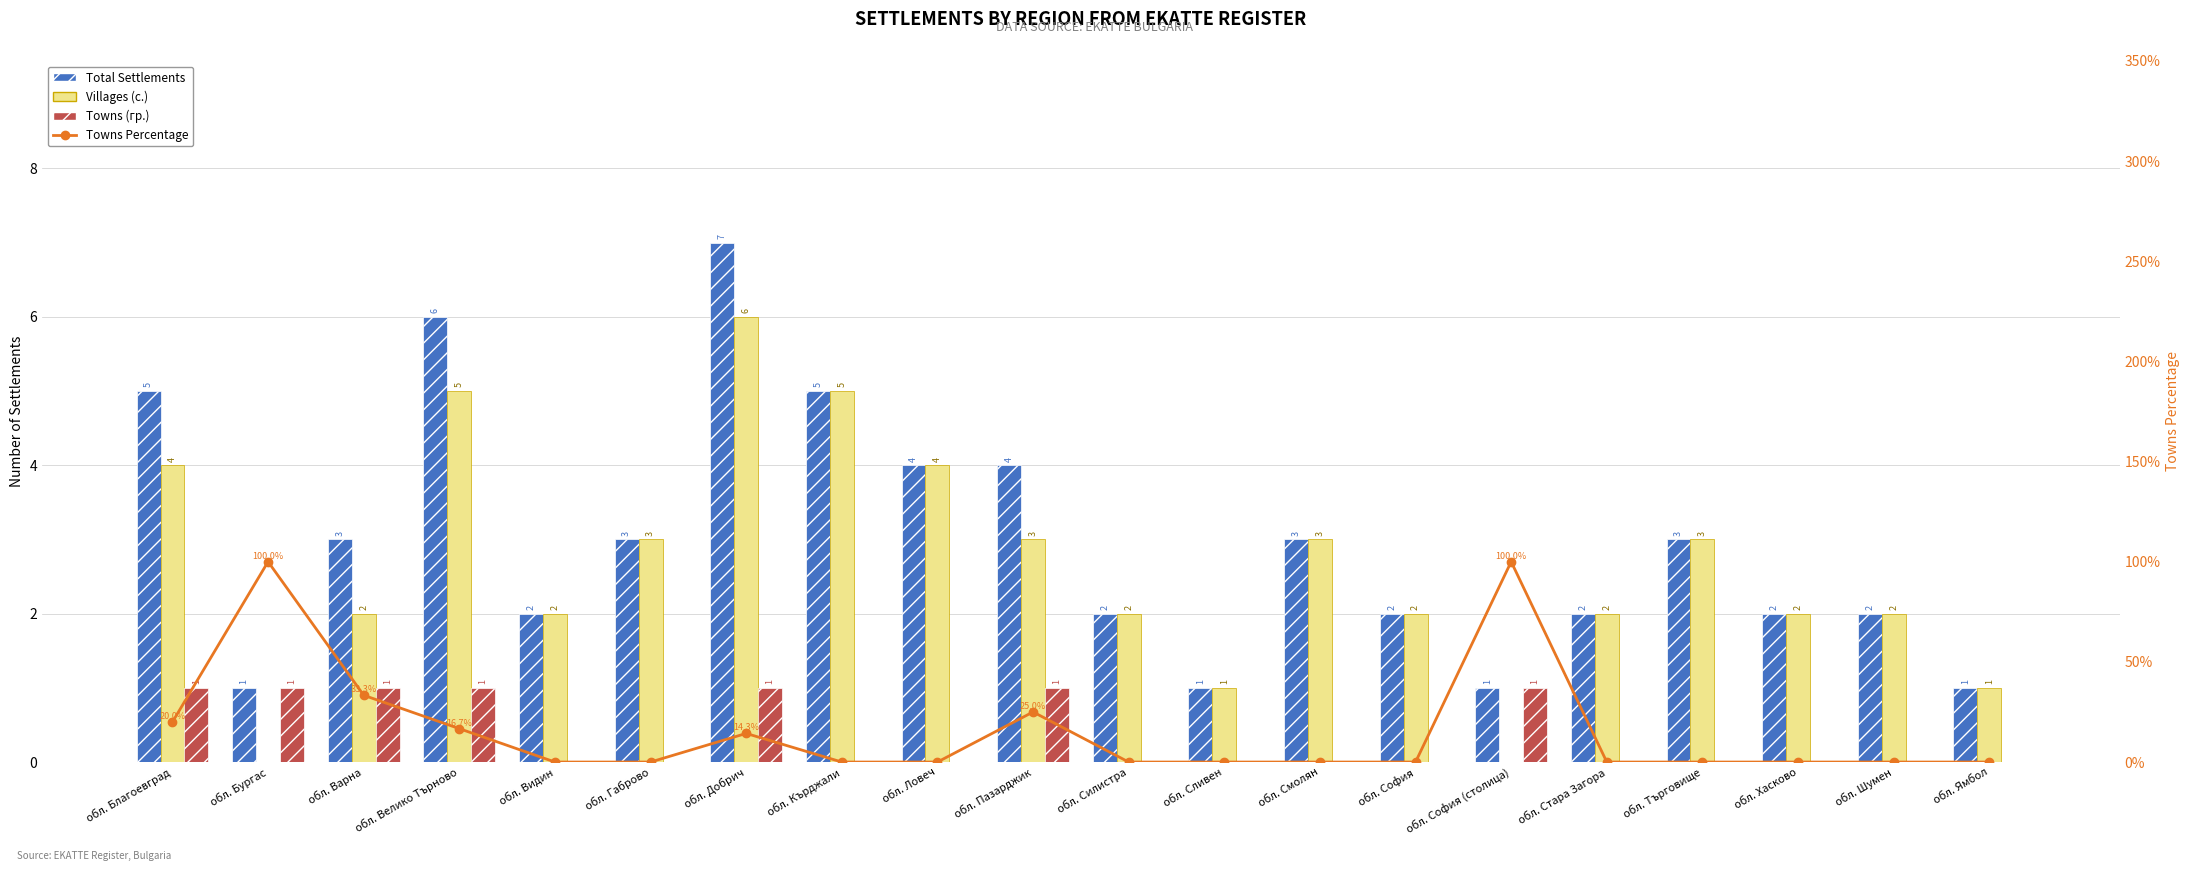

Reading right to left, transcribe all the data shown in this chart.

Total Settlements: обл. Ямбол=1.0	обл. Шумен=2.0	обл. Хасково=2.0	обл. Търговище=3.0	обл. Стара Загора=2.0	обл. София (столица)=1.0	обл. София=2.0	обл. Смолян=3.0	обл. Сливен=1.0	обл. Силистра=2.0	обл. Пазарджик=4.0	обл. Ловеч=4.0	обл. Кърджали=5.0	обл. Добрич=7.0	обл. Габрово=3.0	обл. Видин=2.0	обл. Велико Търново=6.0	обл. Варна=3.0	обл. Бургас=1.0	обл. Благоевград=5.0
Villages (с.): обл. Ямбол=1.0	обл. Шумен=2.0	обл. Хасково=2.0	обл. Търговище=3.0	обл. Стара Загора=2.0	обл. София (столица)=0.0	обл. София=2.0	обл. Смолян=3.0	обл. Сливен=1.0	обл. Силистра=2.0	обл. Пазарджик=3.0	обл. Ловеч=4.0	обл. Кърджали=5.0	обл. Добрич=6.0	обл. Габрово=3.0	обл. Видин=2.0	обл. Велико Търново=5.0	обл. Варна=2.0	обл. Бургас=0.0	обл. Благоевград=4.0
Towns (гр.): обл. Ямбол=0.0	обл. Шумен=0.0	обл. Хасково=0.0	обл. Търговище=0.0	обл. Стара Загора=0.0	обл. София (столица)=1.0	обл. София=0.0	обл. Смолян=0.0	обл. Сливен=0.0	обл. Силистра=0.0	обл. Пазарджик=1.0	обл. Ловеч=0.0	обл. Кърджали=0.0	обл. Добрич=1.0	обл. Габрово=0.0	обл. Видин=0.0	обл. Велико Търново=1.0	обл. Варна=1.0	обл. Бургас=1.0	обл. Благоевград=1.0
Towns Percentage: обл. Ямбол=0.0	обл. Шумен=0.0	обл. Хасково=0.0	обл. Търговище=0.0	обл. Стара Загора=0.0	обл. София (столица)=100.0	обл. София=0.0	обл. Смолян=0.0	обл. Сливен=0.0	обл. Силистра=0.0	обл. Пазарджик=25.0	обл. Ловеч=0.0	обл. Кърджали=0.0	обл. Добрич=14.3	обл. Габрово=0.0	обл. Видин=0.0	обл. Велико Търново=16.7	обл. Варна=33.3	обл. Бургас=100.0	обл. Благоевград=20.0